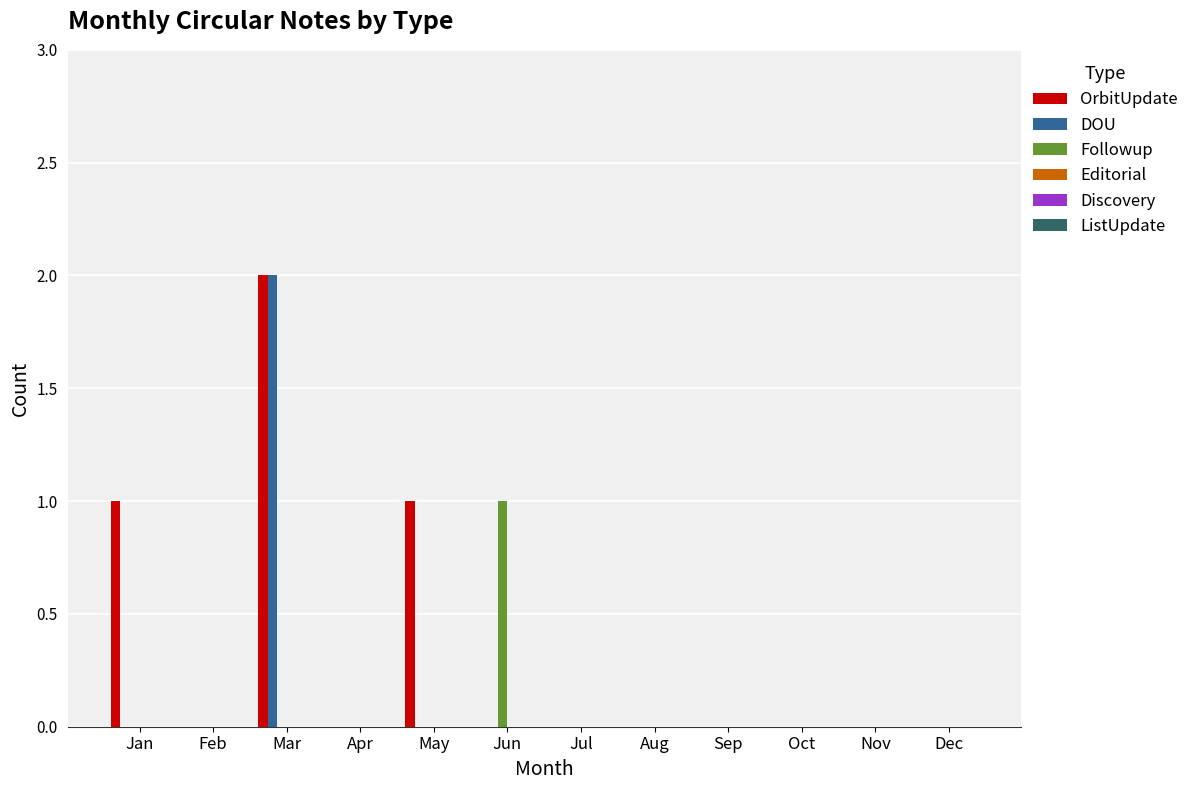

Is it true that DOU equals 0 at Dec?

True